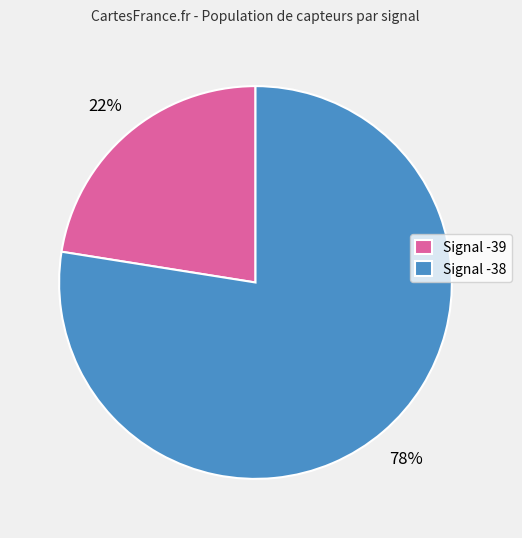

Which slice is the largest?

Signal -38